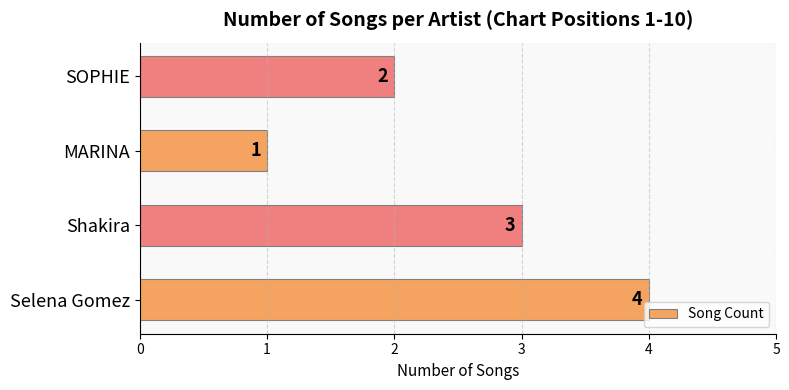

Reading bottom to top, extract all data points from this chart.

Selena Gomez=4	Shakira=3	MARINA=1	SOPHIE=2